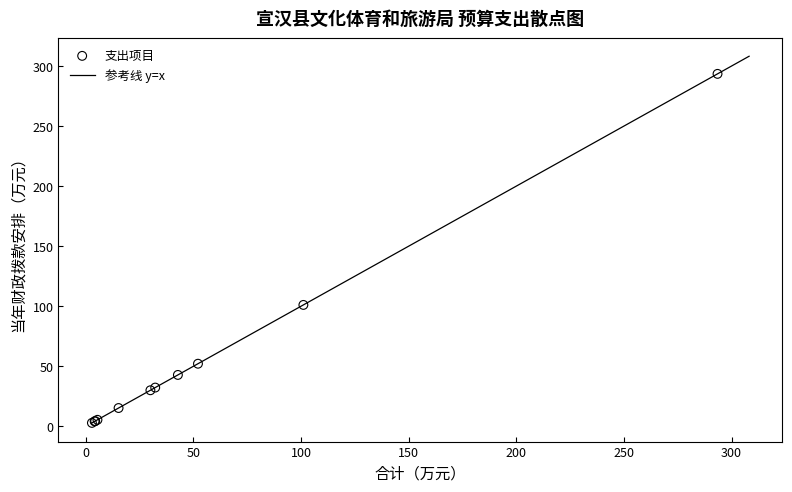

What Y value in the scatter plot is closest to 148?

101.1